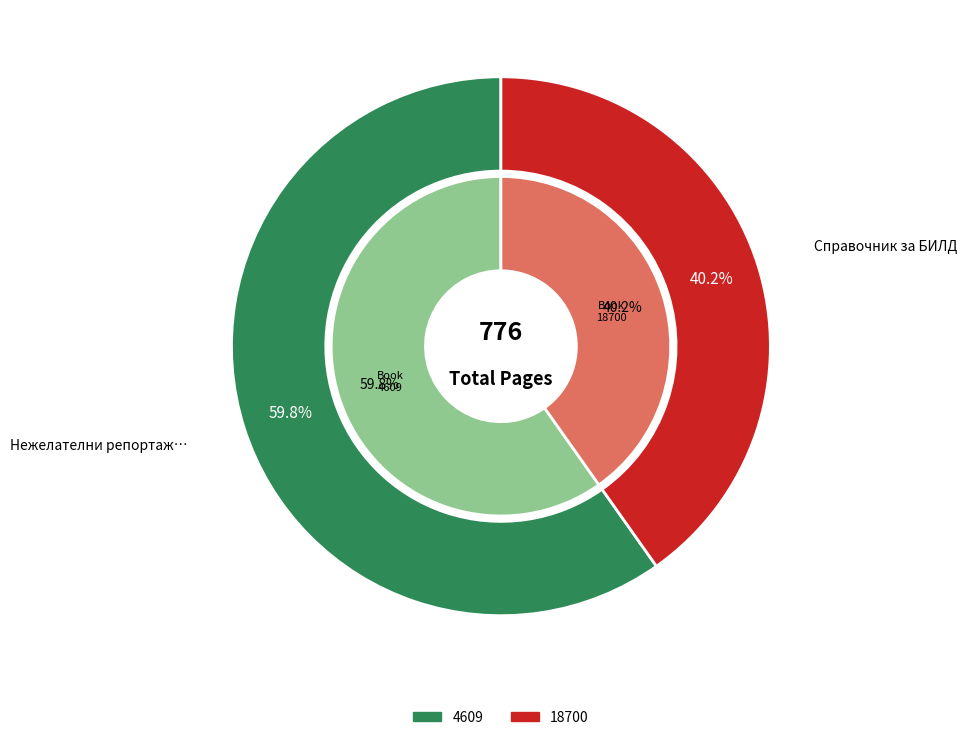

How many segments does this pie chart have?

2